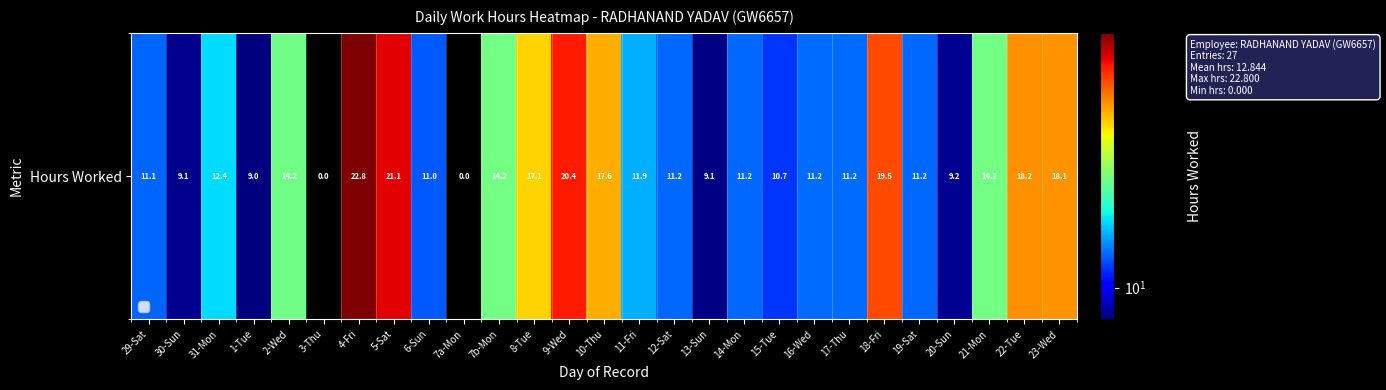

Reading left to right, extract all data points from this chart.

29-Sat=11.1	30-Sun=9.1	31-Mon=12.4	1-Tue=9.0	2-Wed=14.2	3-Thu=0.0	4-Fri=22.8	5-Sat=21.1	6-Sun=11.0	7a-Mon=0.0	7b-Mon=14.2	8-Tue=17.1	9-Wed=20.4	10-Thu=17.6	11-Fri=11.9	12-Sat=11.2	13-Sun=9.1	14-Mon=11.2	15-Tue=10.7	16-Wed=11.2	17-Thu=11.2	18-Fri=19.5	19-Sat=11.2	20-Sun=9.2	21-Mon=14.2	22-Tue=18.2	23-Wed=18.1